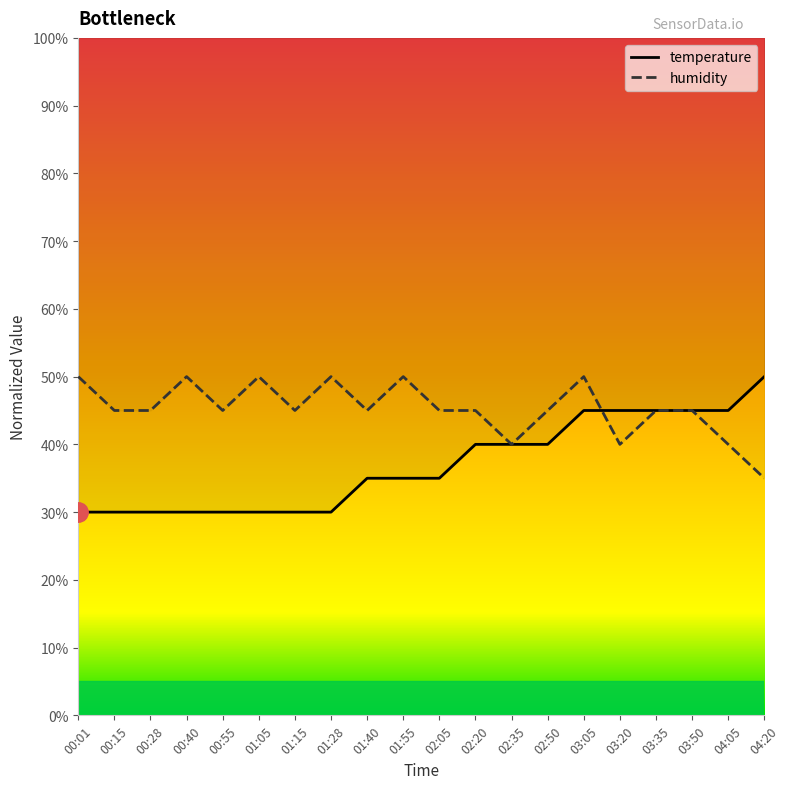

What are all the series names shown in the legend?

temperature, humidity